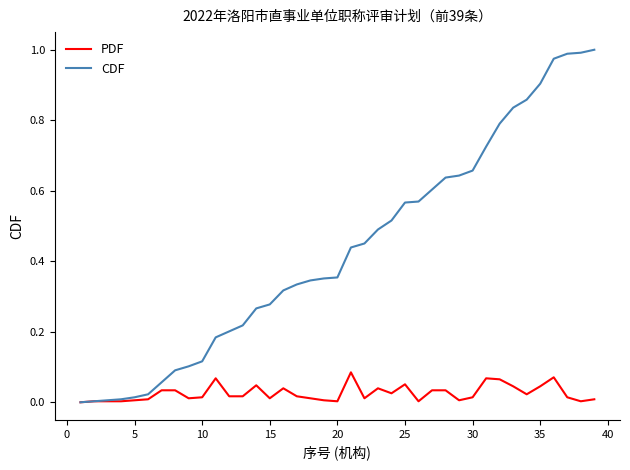

How many categories are shown in the chart?

39